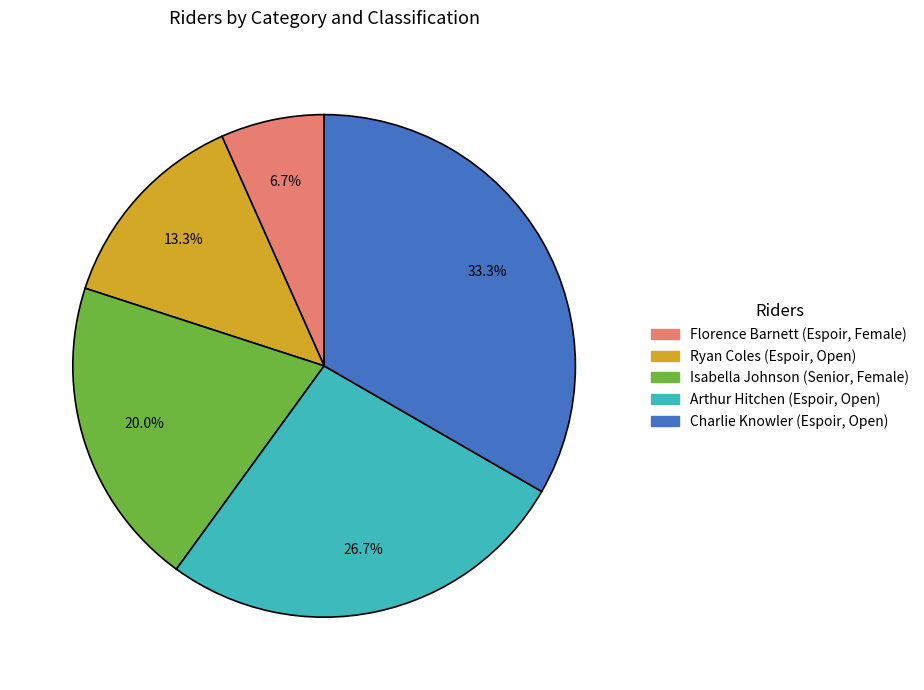

Is there any slice that represents more than half of the pie?

No